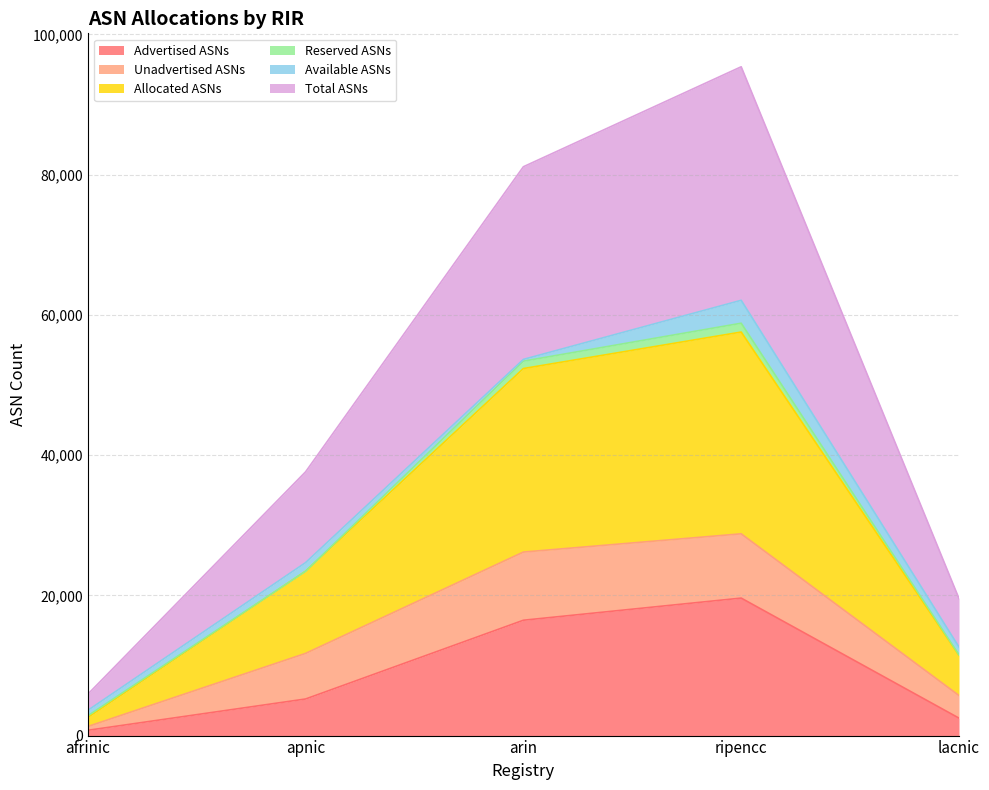

At which label does Total ASNs first exceed 37617?

arin